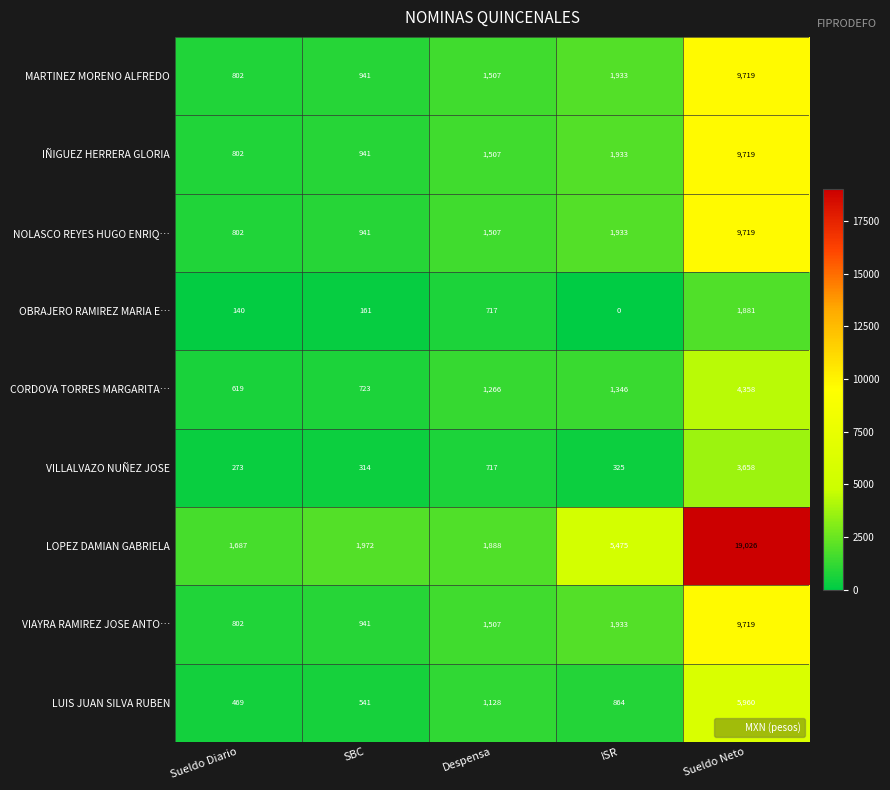

At which label is CORDOVA TORRES MARGARITA… closest to 2488?

ISR